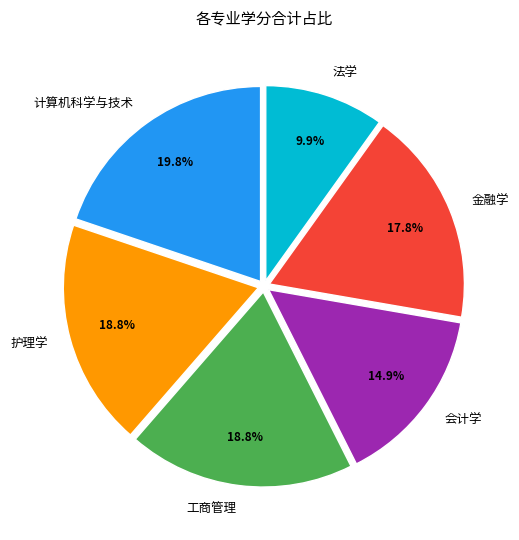

Count the number of slices in the pie.

6